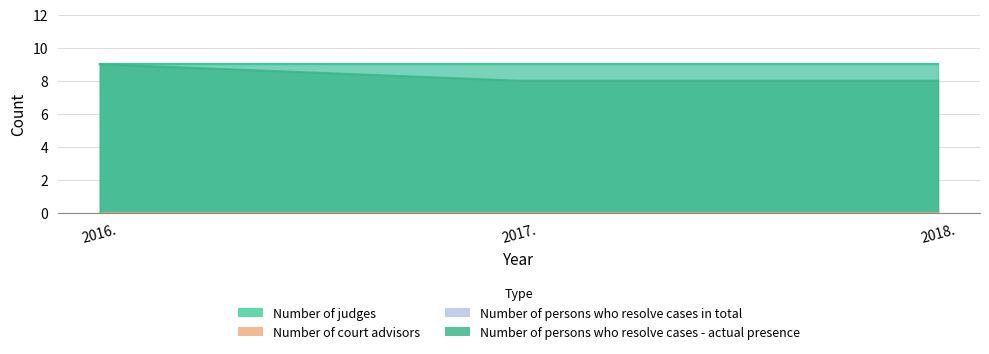

What is the maximum value shown in the chart?

9